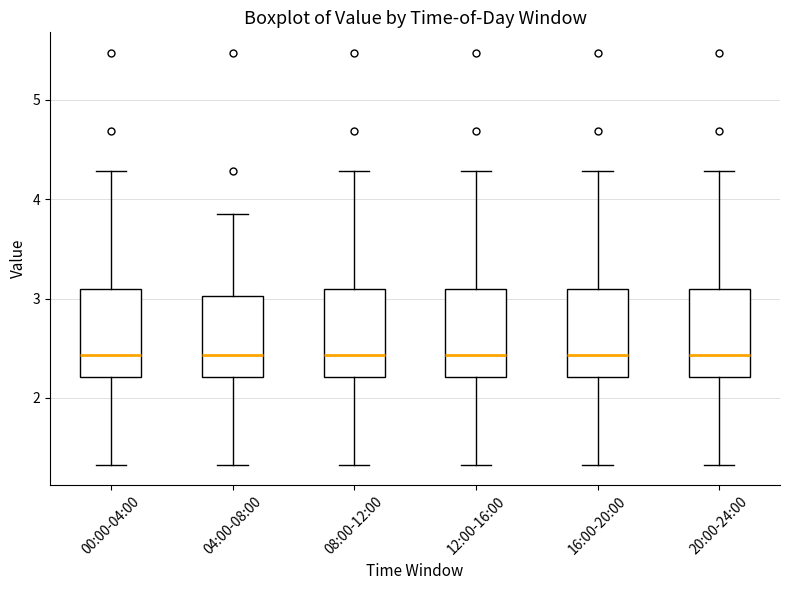

Reading left to right, transcribe this box plot: for each box, give where its median line is, the range the box spans, and where its two whiskers end, as read against the y-axis. The values are not printed on the chart, so give them approximately, as read against the axis.

00:00-04:00: median 2.4, box 2.2 to 3.1, whiskers 1.3 to 4.3
04:00-08:00: median 2.4, box 2.2 to 3.0, whiskers 1.3 to 3.9
08:00-12:00: median 2.4, box 2.2 to 3.1, whiskers 1.3 to 4.3
12:00-16:00: median 2.4, box 2.2 to 3.1, whiskers 1.3 to 4.3
16:00-20:00: median 2.4, box 2.2 to 3.1, whiskers 1.3 to 4.3
20:00-24:00: median 2.4, box 2.2 to 3.1, whiskers 1.3 to 4.3